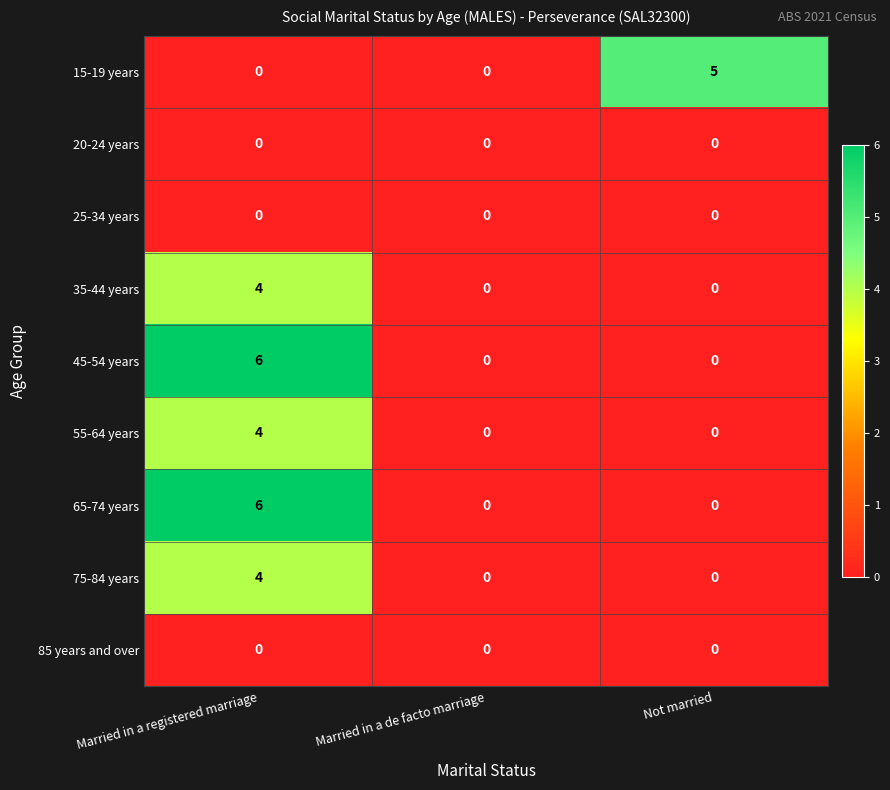

How many distinct data groups are displayed?

9